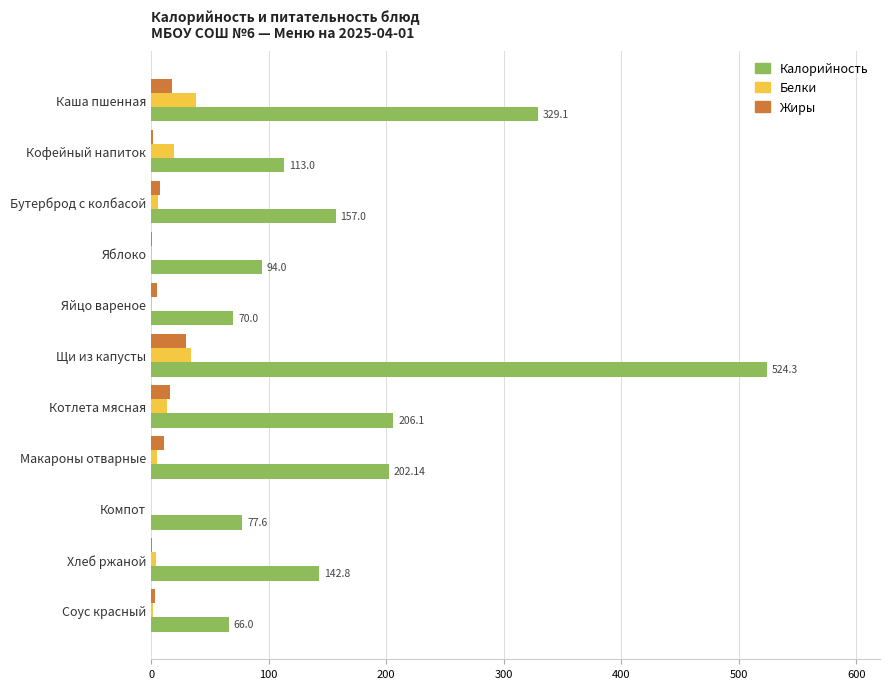

At which label is Калорийность closest to 295?

Каша пшенная